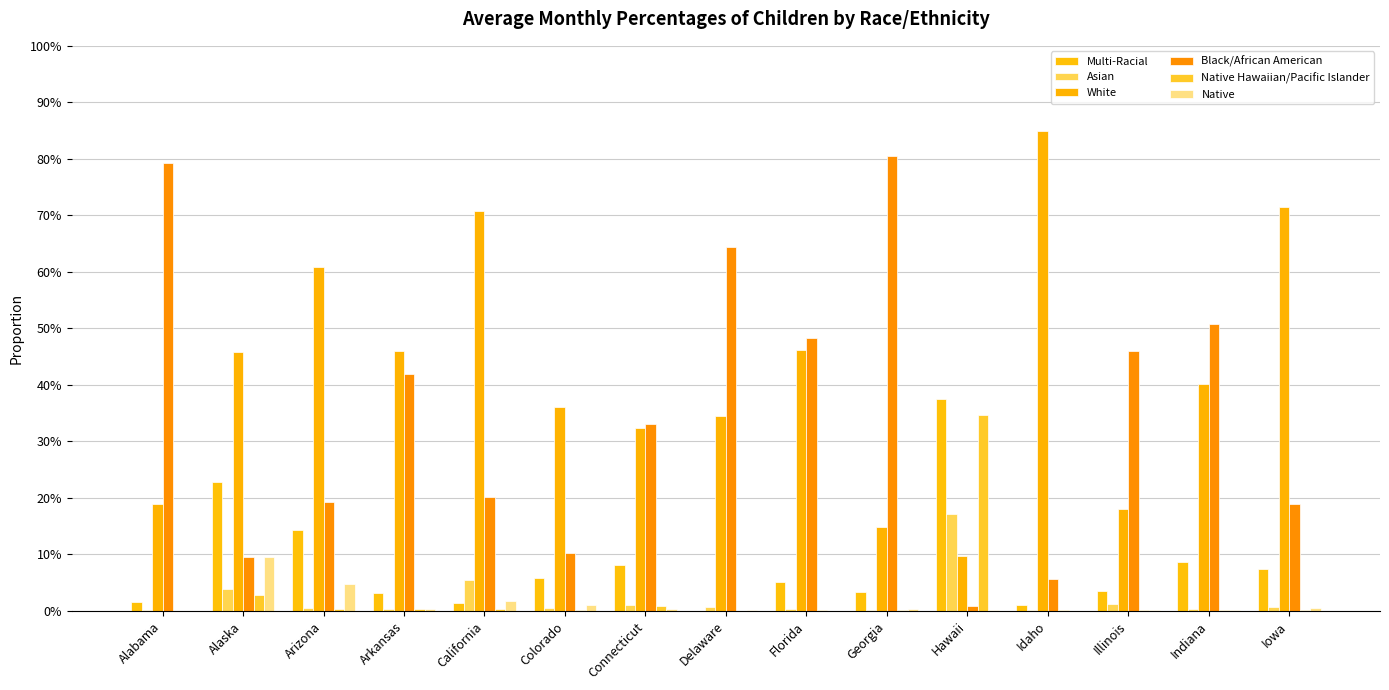

The Native Hawaiian/Pacific Islander series shows 0.0 at Colorado. True or false?

True